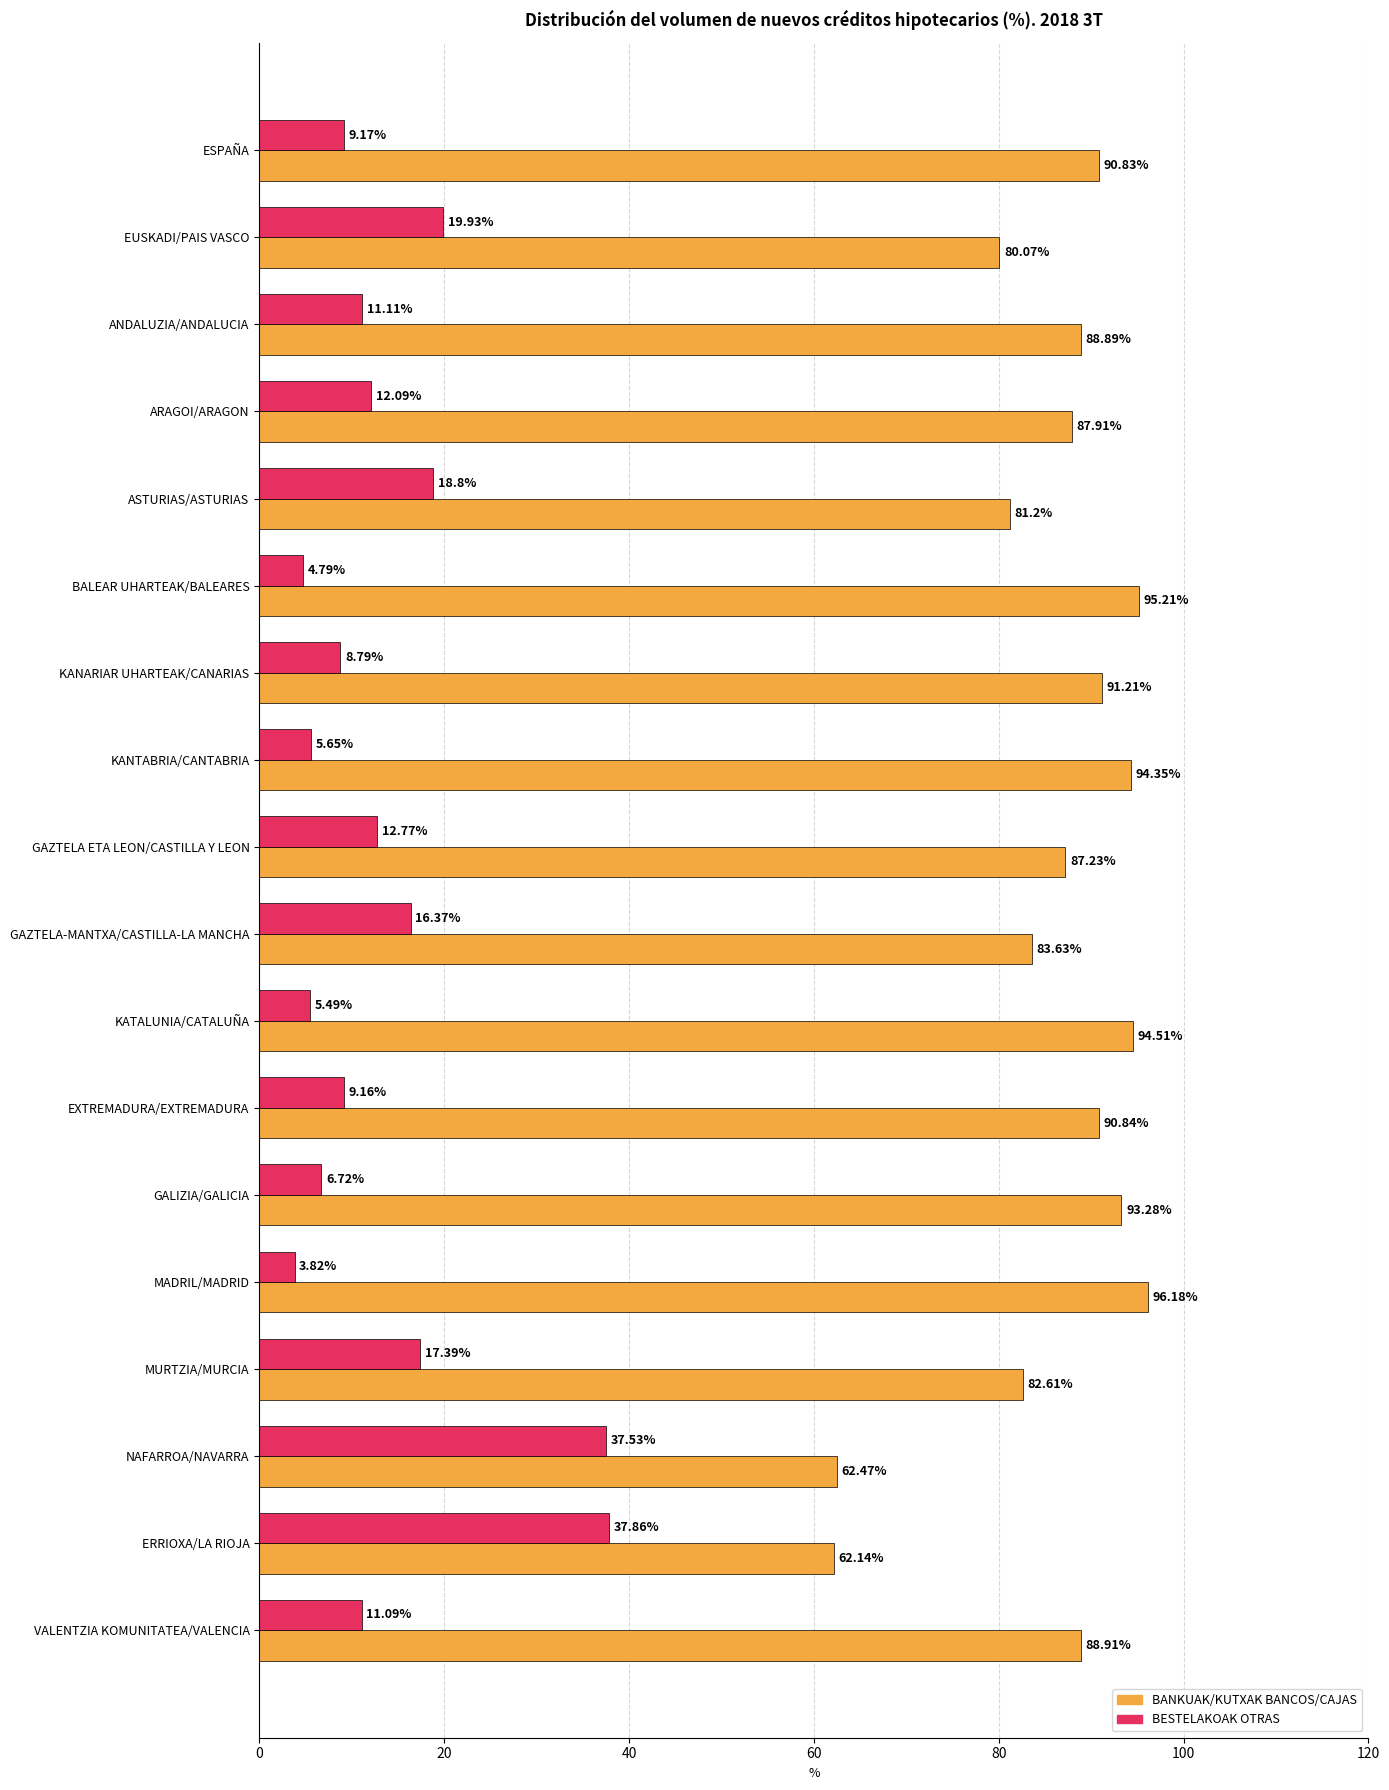

What is the difference between the second highest and minimum values in the BANKUAK/KUTXAK BANCOS/CAJAS series?

33.1